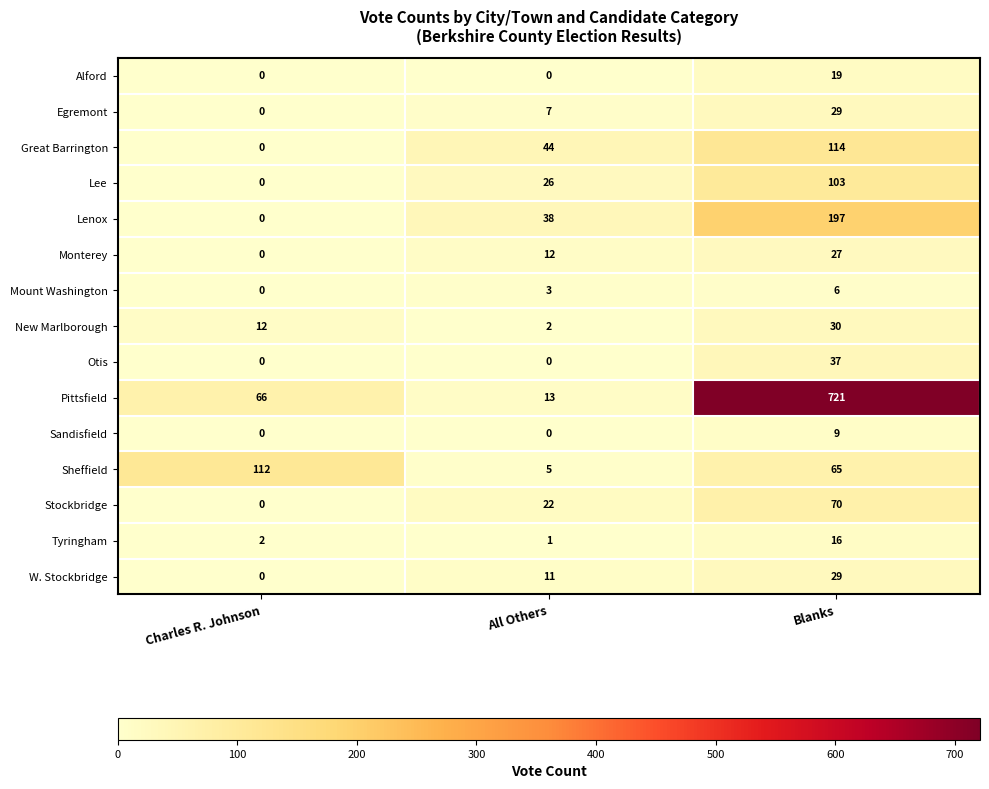

At which category is the sum across all series the highest?

Blanks